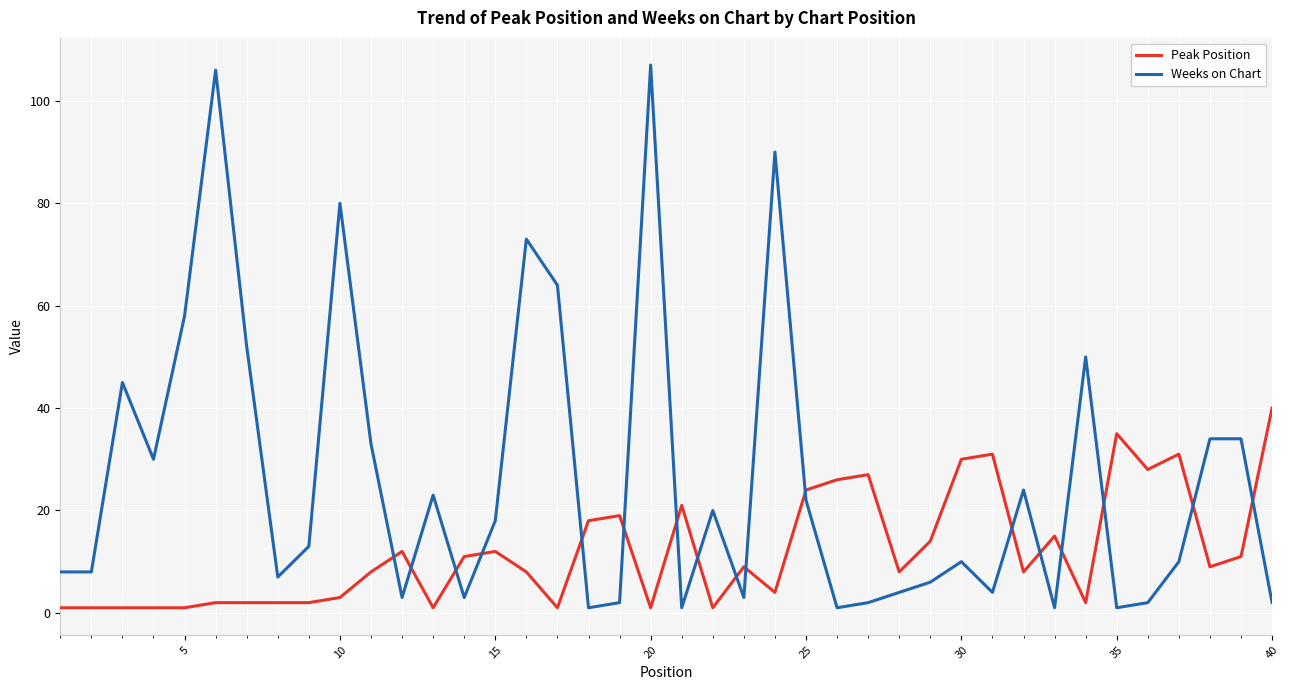

True or false: Peak Position and Weeks on Chart cross at least once.

True